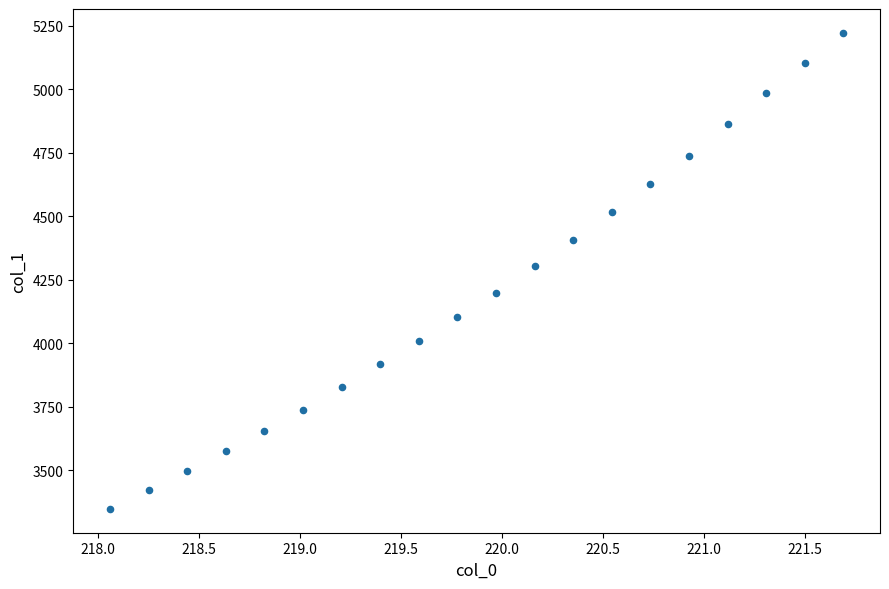

What is the range of Y values (max minus min)?

1875.1